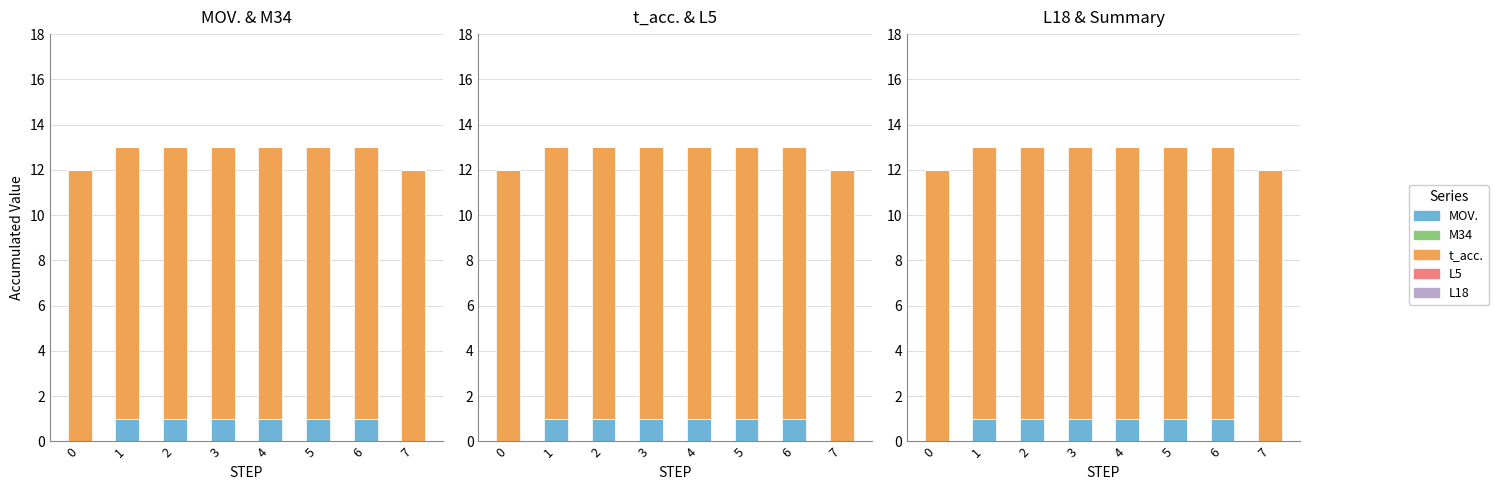

Reading left to right, list all the values displayed in this chart.

MOV.: 0=0	1=1	2=1	3=1	4=1	5=1	6=1	7=0
M34: 0=0	1=0	2=0	3=0	4=0	5=0	6=0	7=0
t_acc.: 0=12	1=12	2=12	3=12	4=12	5=12	6=12	7=12
L5: 0=0	1=0	2=0	3=0	4=0	5=0	6=0	7=0
L18: 0=0	1=0	2=0	3=0	4=0	5=0	6=0	7=0